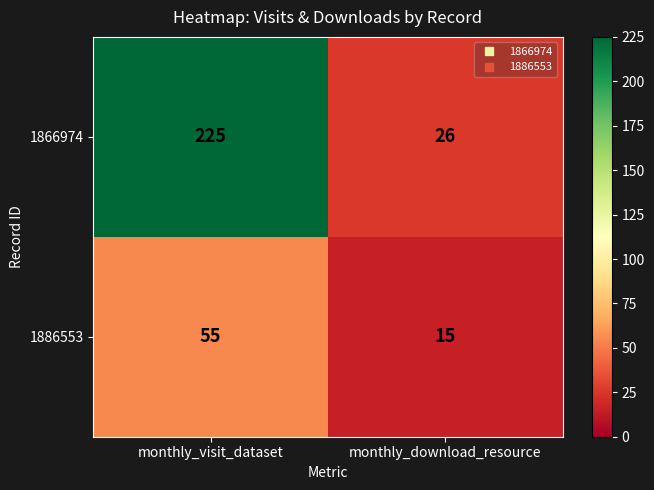

At which label is 1866974 closest to 125?

monthly_download_resource